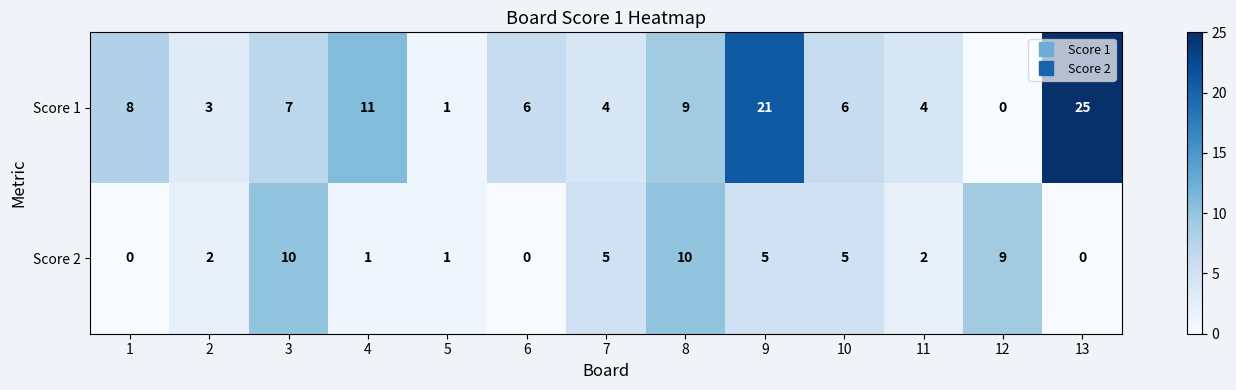

At how many categories does at least one series exceed 15?

2